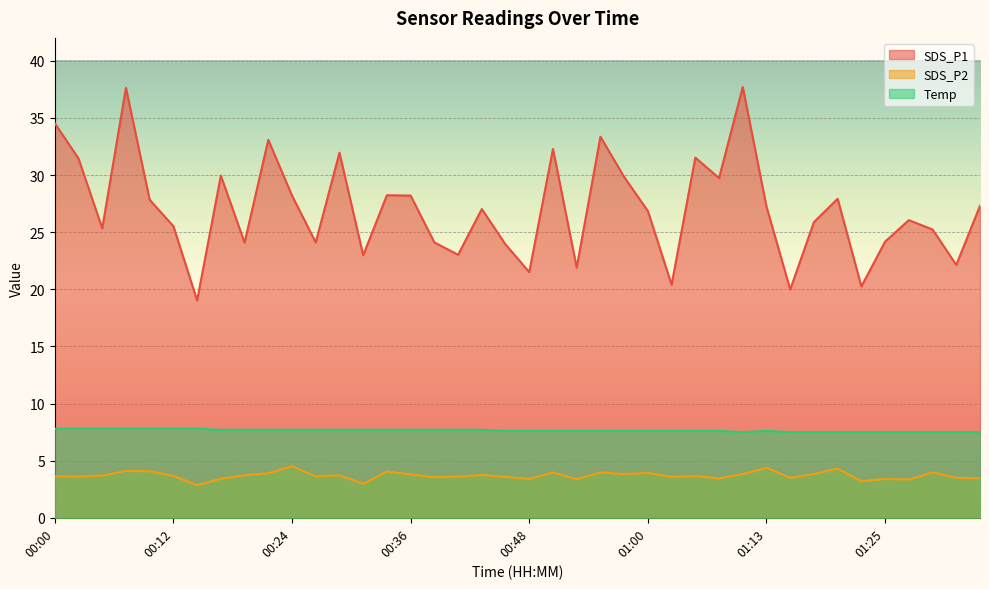

Where is Temp nearest to the value 7?

01:10